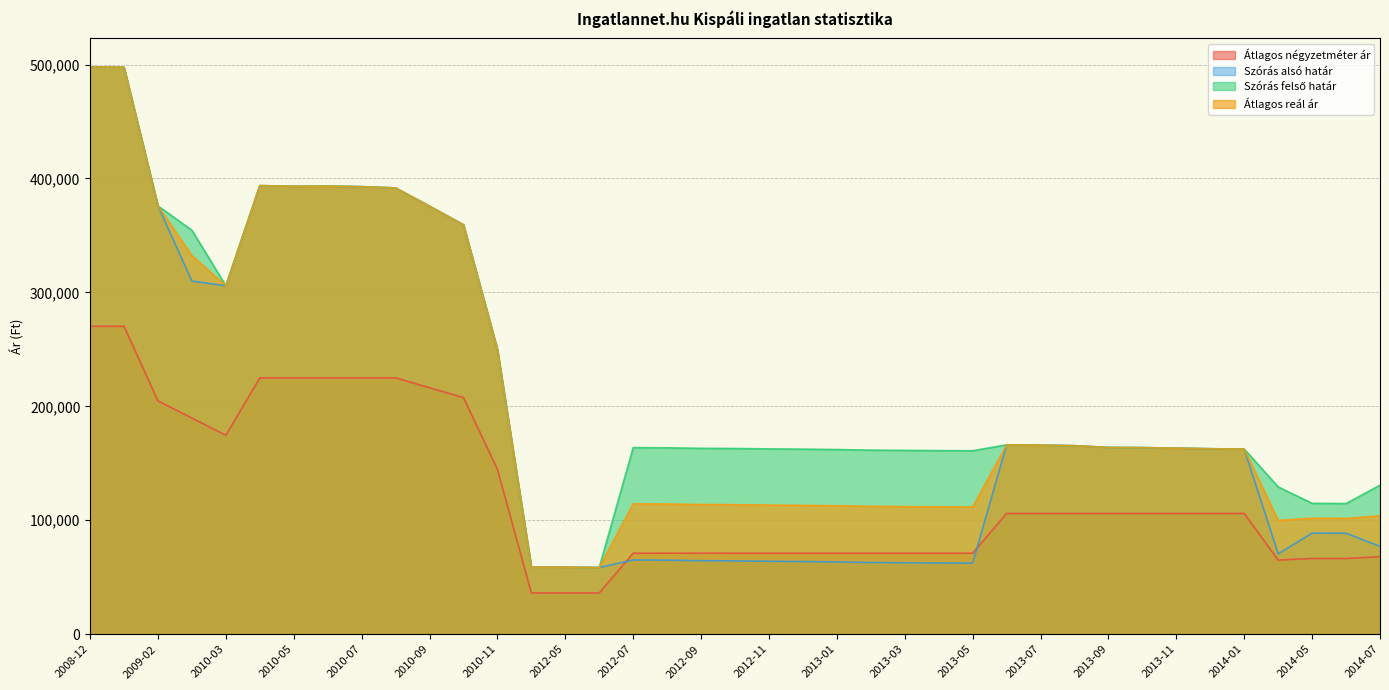

At which label does Átlagos négyzetméter ár reach its minimum?

2012-04